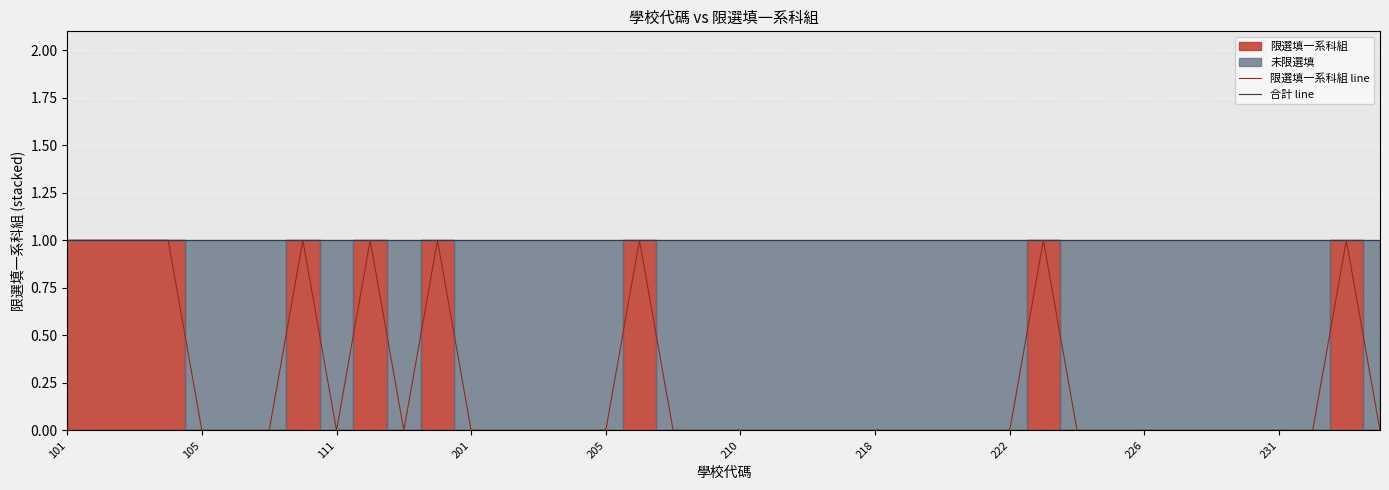

What is the difference between the highest and lowest values at 23?

1